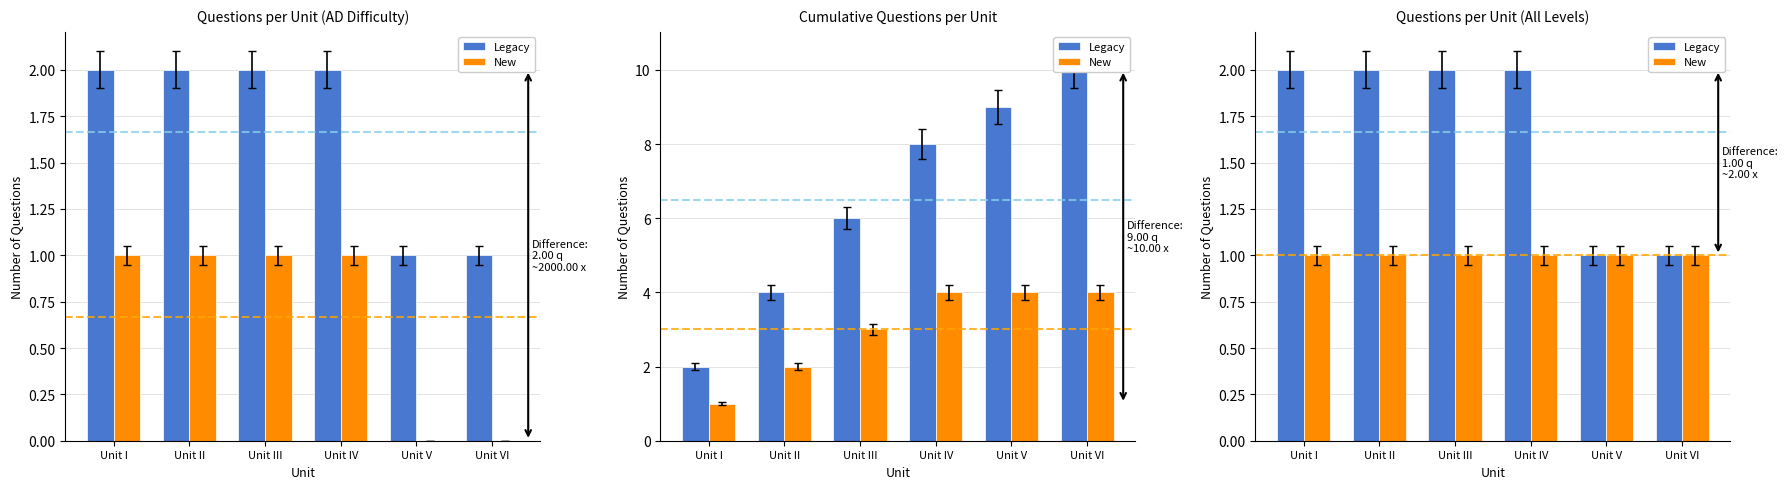

Which series has the largest total across all categories?

Legacy